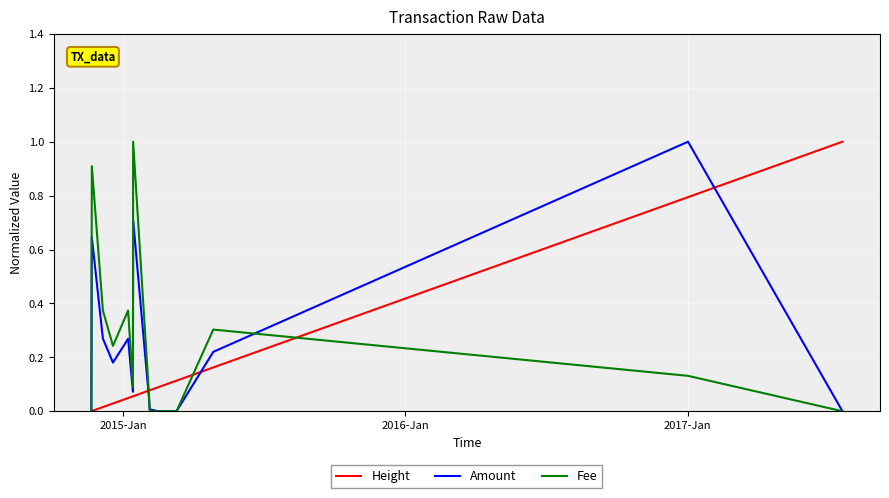

Which category has the lowest value across all series?

2015-Jan